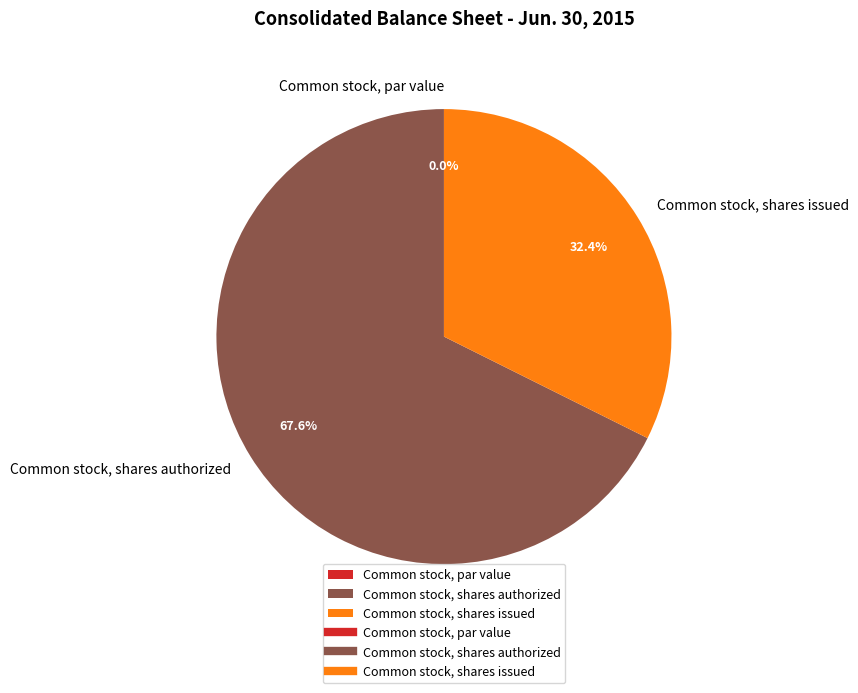

What is the ratio of the value at Common stock, shares authorized to the value at Common stock, shares issued?

2.1